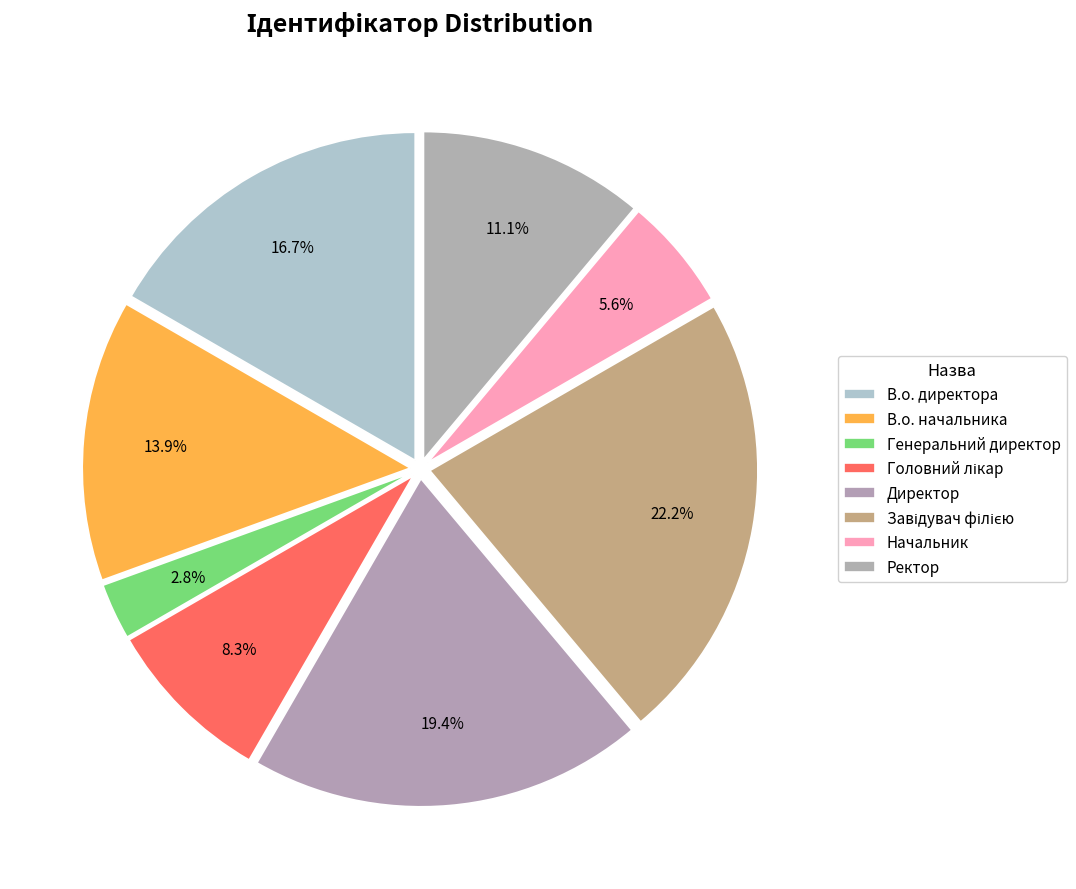

Which has a higher value, Головний лікар or Начальник?

Головний лікар